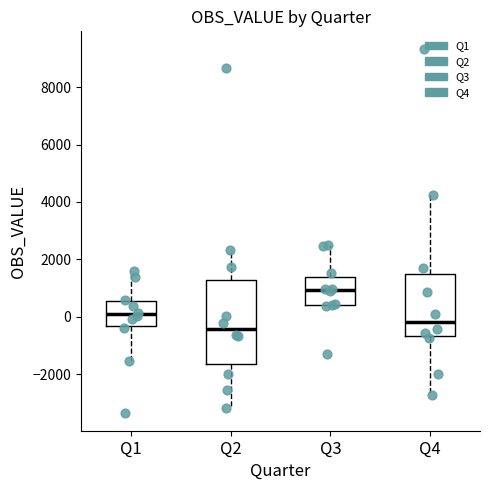

Reading left to right, transcribe this box plot: for each box, give where its median line is, the range the box spans, and where its two whiskers end, as read against the y-axis. The values are not printed on the chart, so give them approximately, as read against the axis.

Q1: median 0, box -400 to 600, whiskers -1600 to 1600
Q2: median -400, box -1600 to 1200, whiskers -3200 to 2400
Q3: median 1000, box 400 to 1400, whiskers 400 to 2600
Q4: median -200, box -600 to 1400, whiskers -2800 to 4200